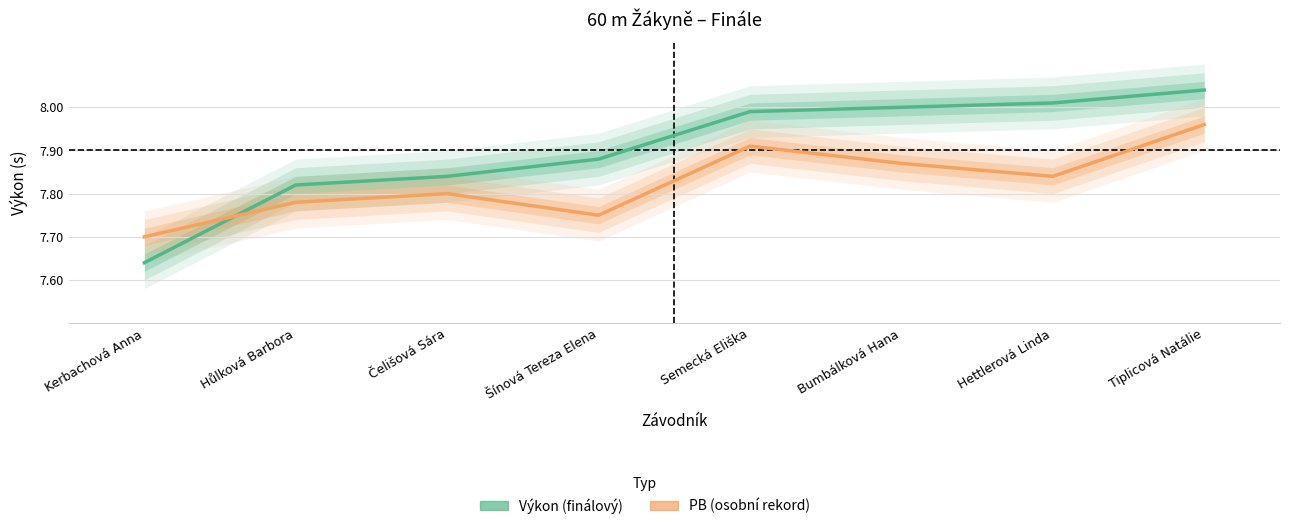

Which series has the largest total across all categories?

Výkon (finálový)